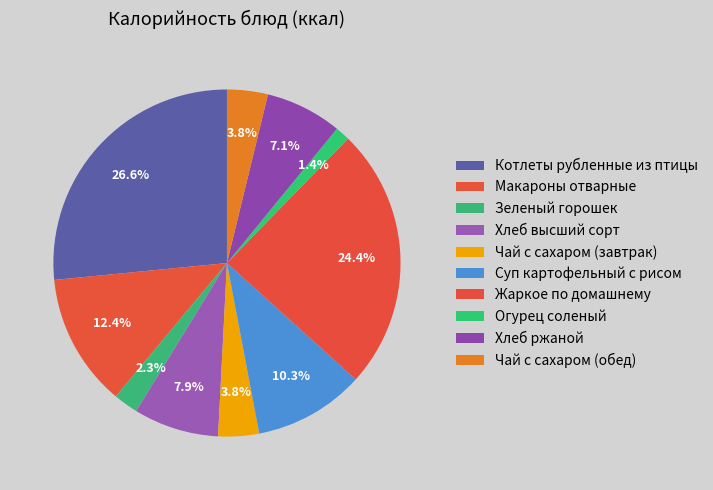

Approximately how many times larger is the value at Чай с сахаром (обед) compared to Чай с сахаром (завтрак)?

1.0